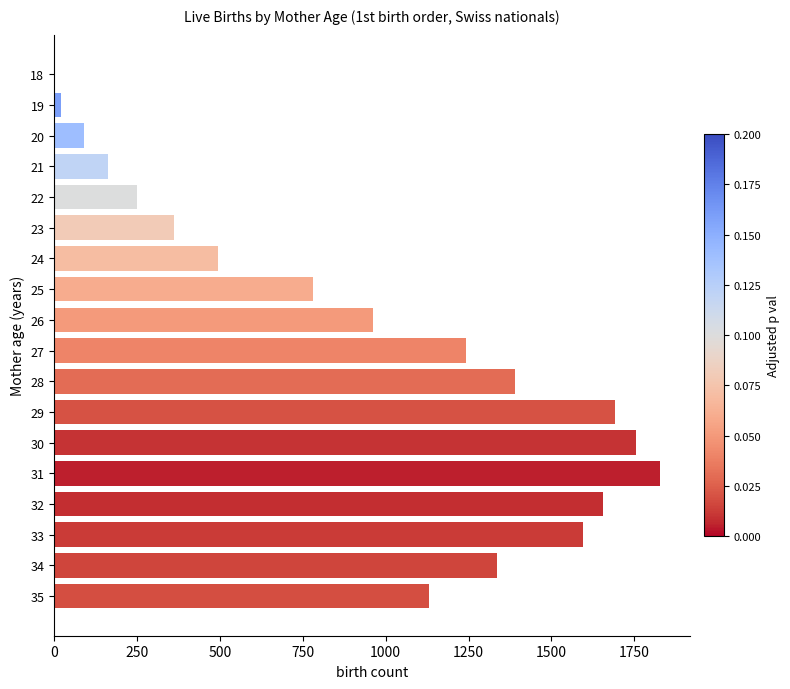

Where is the data nearest to the value 916?

26